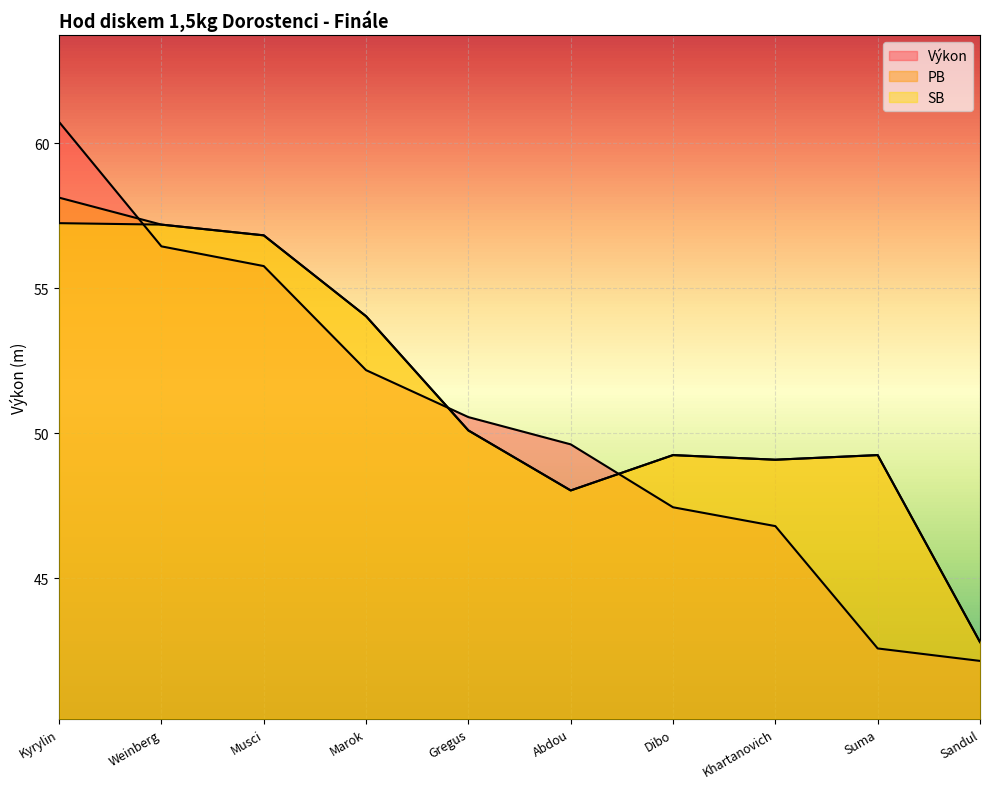

Reading left to right, transcribe all the data shown in this chart.

Výkon: 60.7	56.5	55.8	52.2	50.6	49.6	47.5	46.8	42.6	42.1
PB: 58.1	57.2	56.8	54.0	50.1	48.0	49.2	49.1	49.2	42.8
SB: 57.2	57.2	56.8	54.0	50.1	48.0	49.2	49.1	49.2	42.8